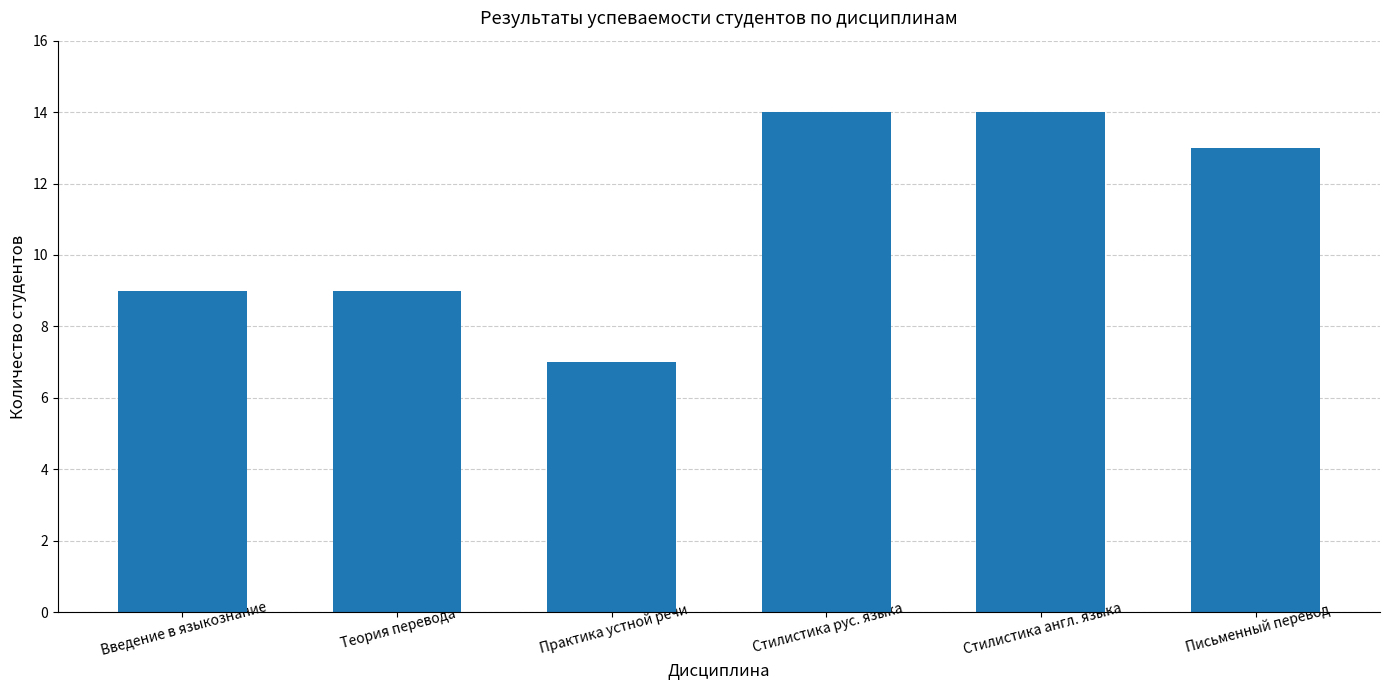

How many values are between 9 and 14?

5